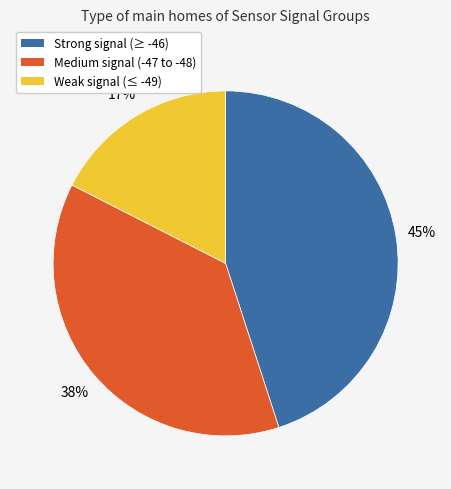

To the nearest percent, what is the average slice percentage?

33%